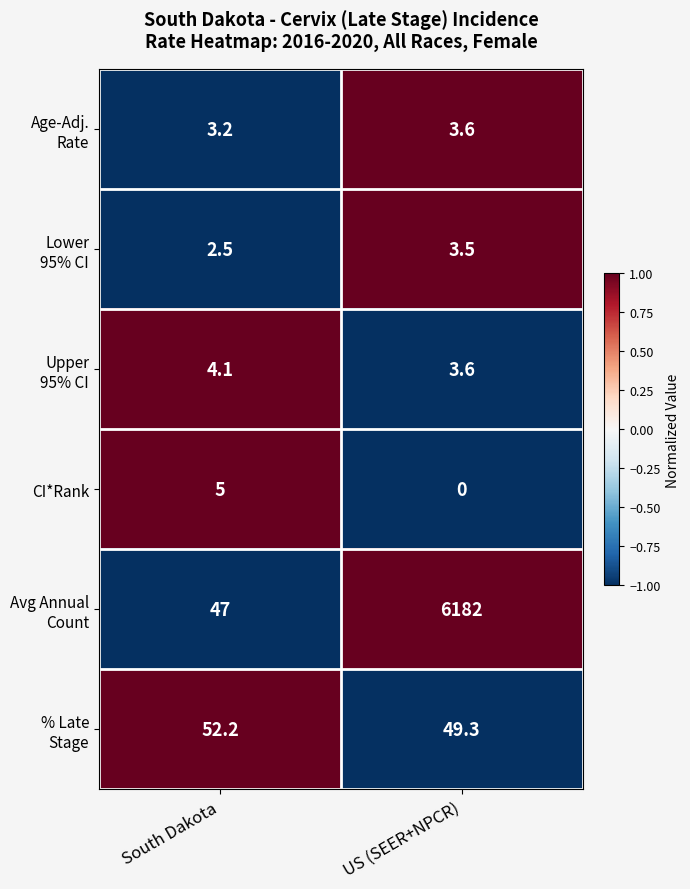

Which label corresponds to the smallest value in the chart?

US (SEER+NPCR)